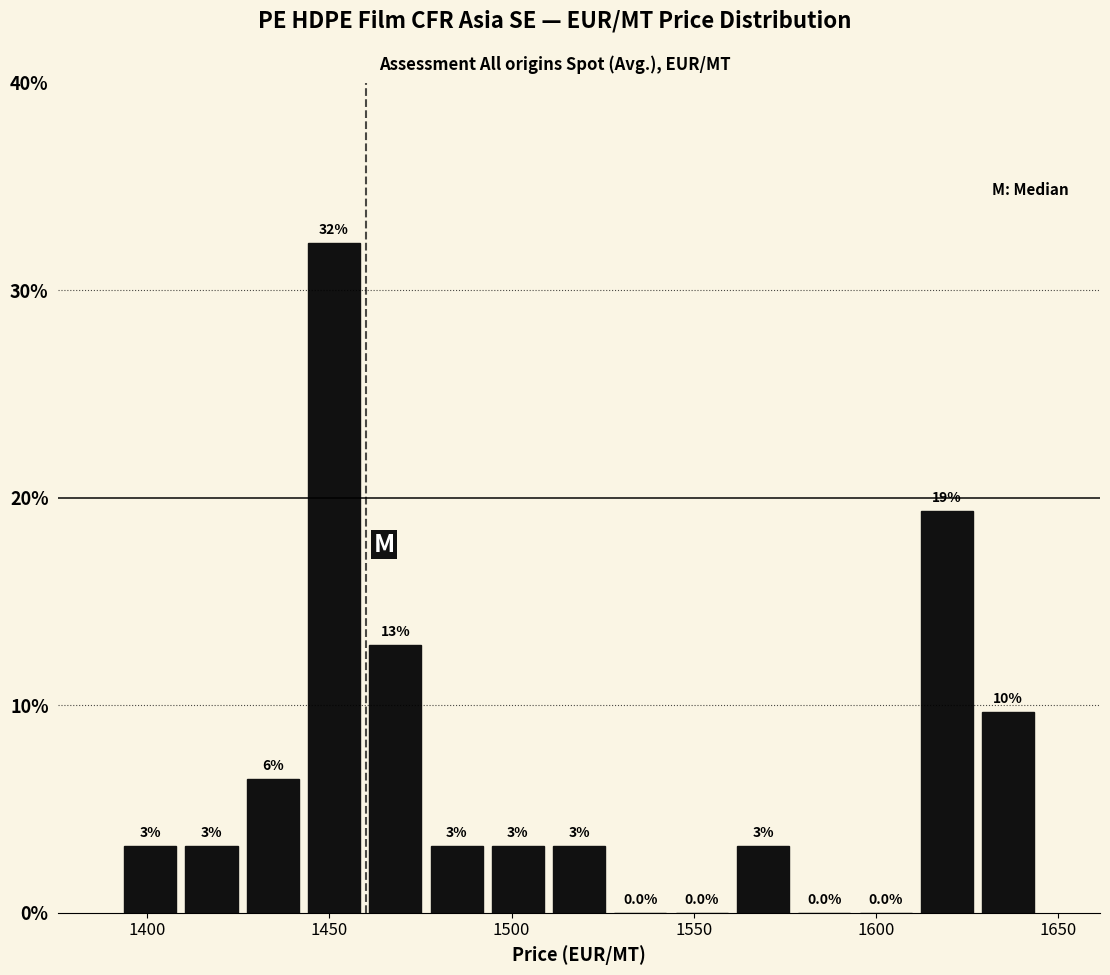

Read against the x-axis, roughly where is the centre of the tallest bar?

1450